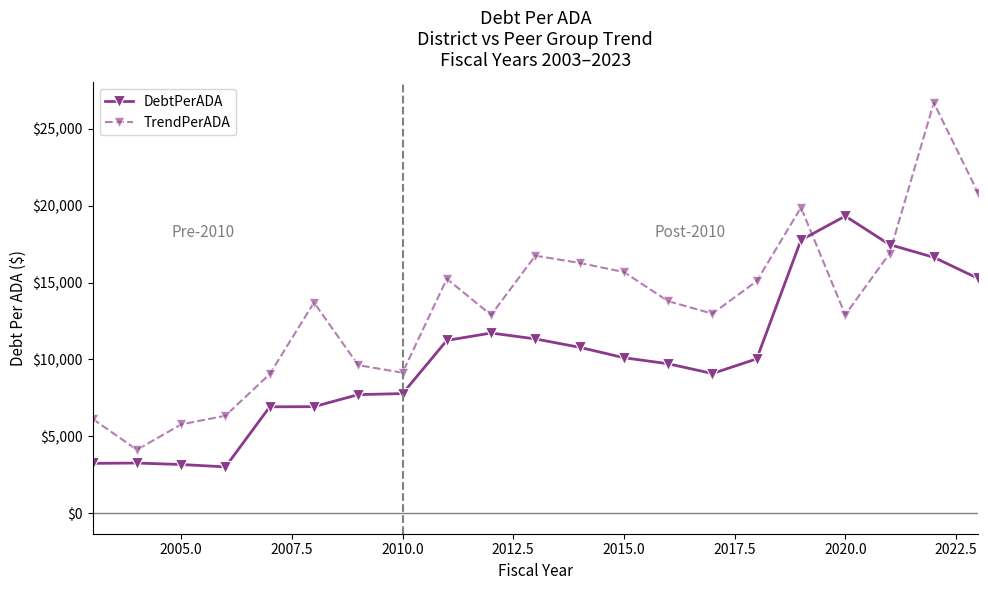

Which series has the widest spread of values?

TrendPerADA